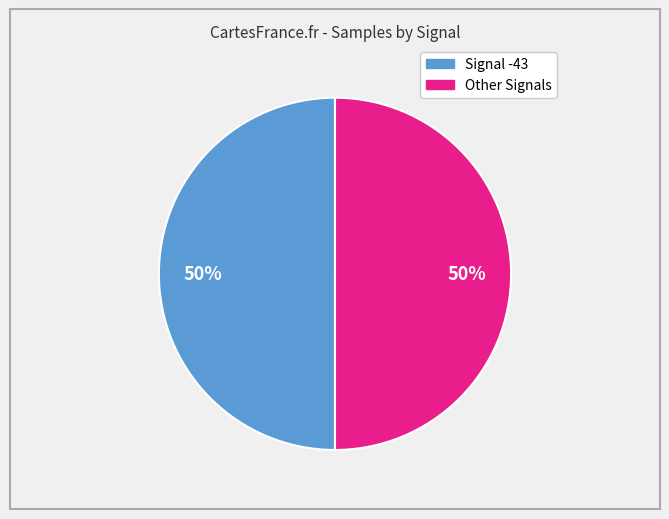

To the nearest percent, what is the average slice percentage?

50%